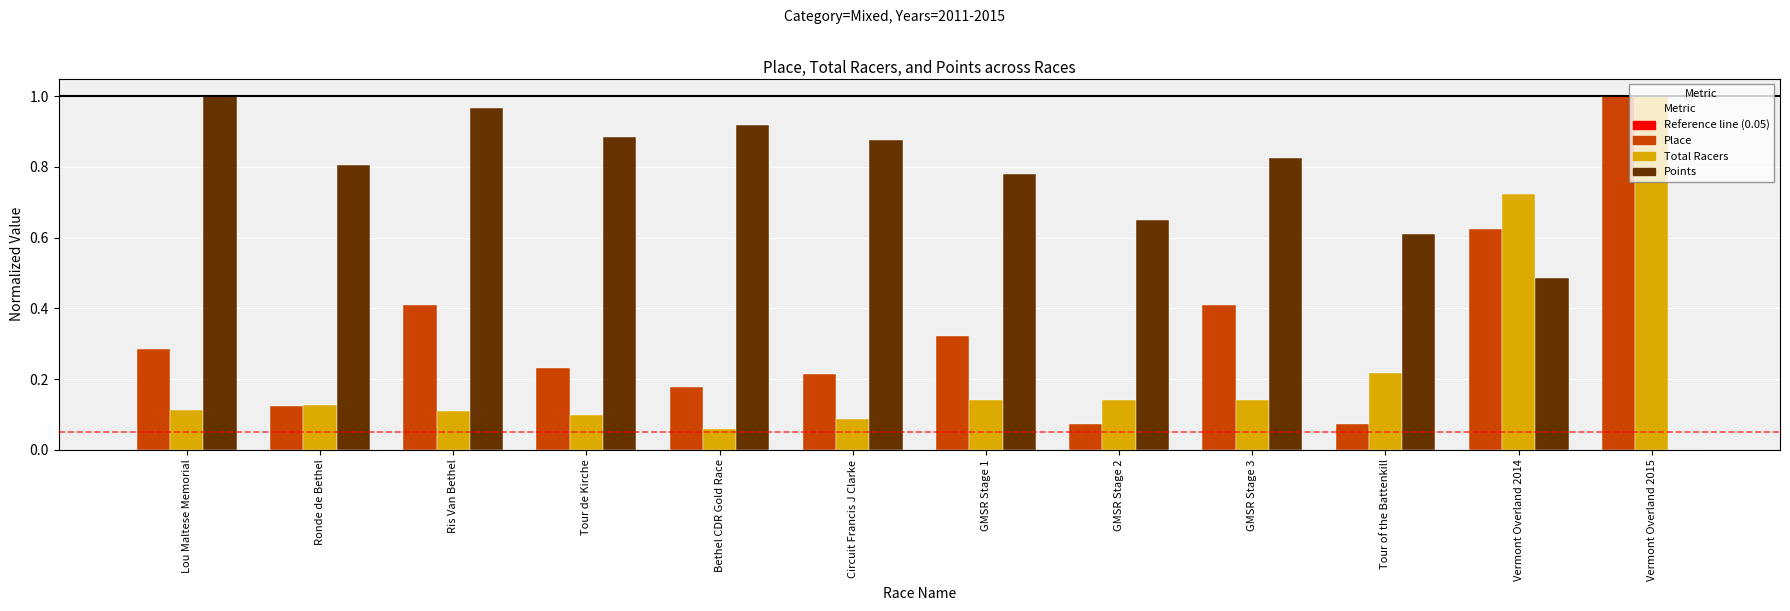

At which category is the sum across all series the highest?

Vermont Overland 2015